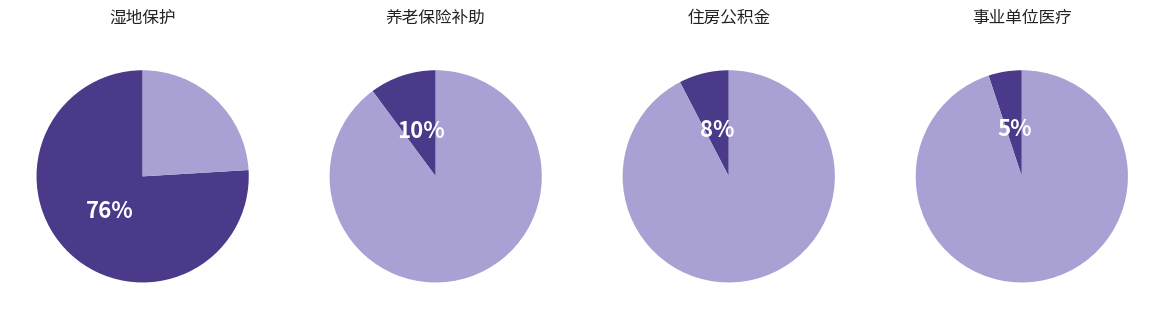

Which slice is the largest?

湿地保护